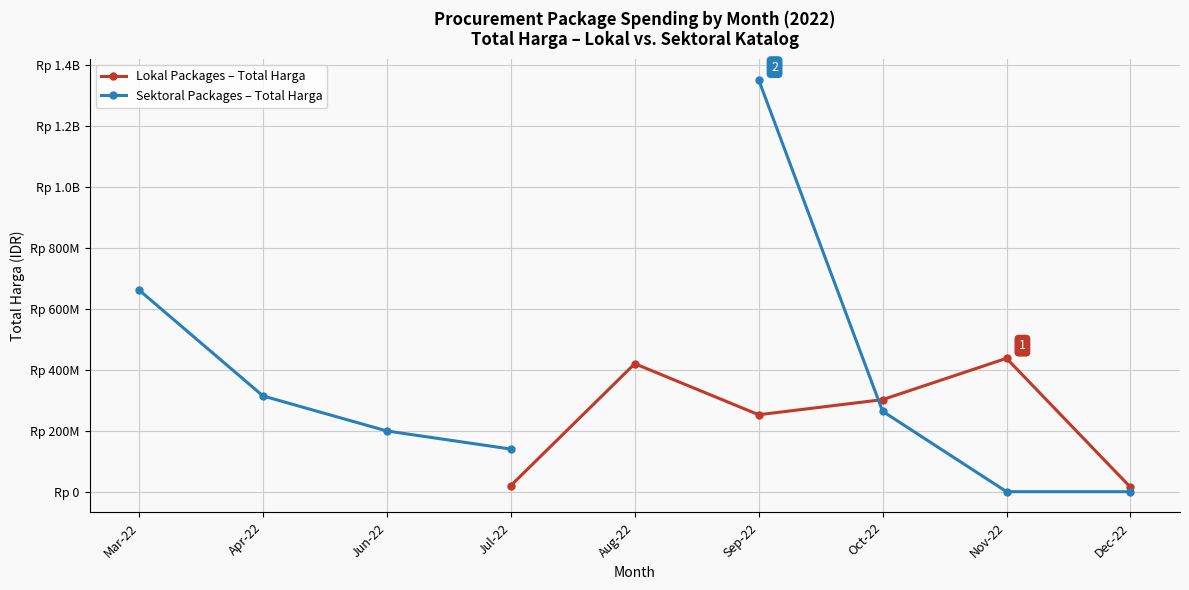

True or false: Lokal Packages – Total Harga has more than 1 interior local peaks.

True